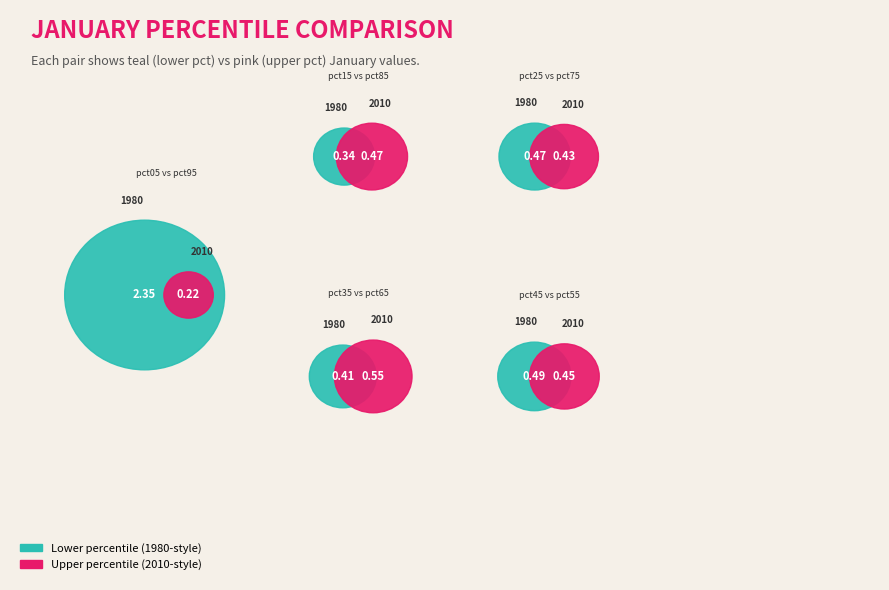

Which slice is the largest?

pct05